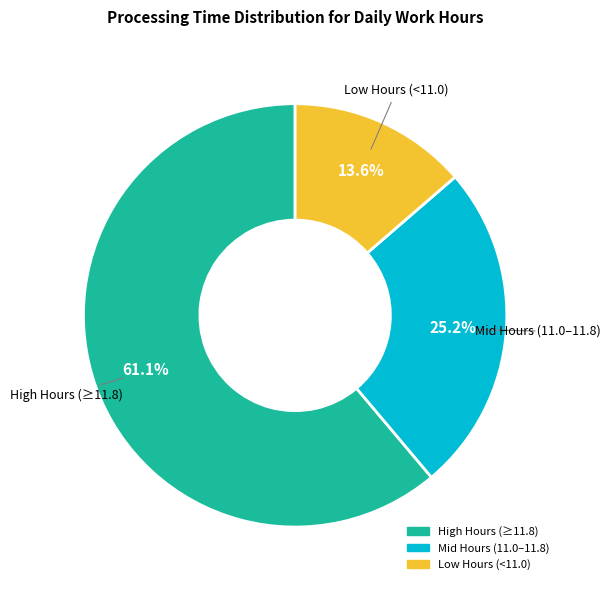

Is there a majority slice in this chart?

Yes